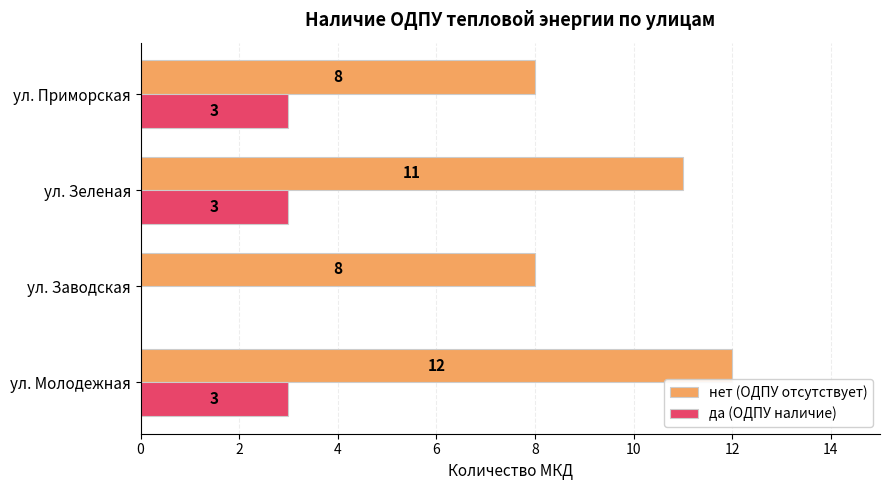

Which series has the largest range (max minus min)?

нет (ОДПУ отсутствует)